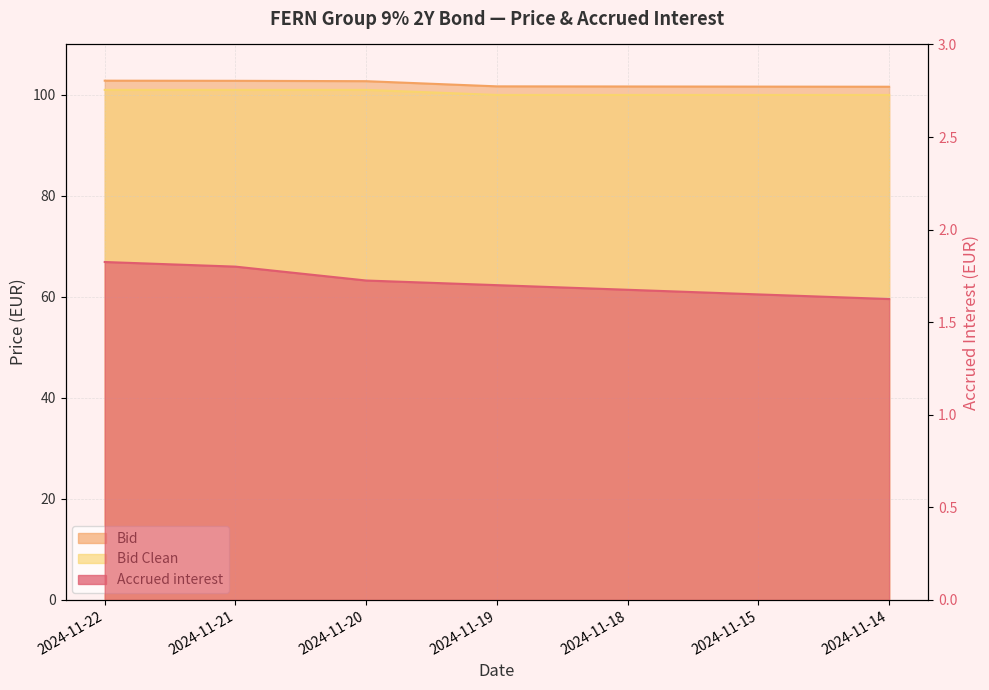

What is the difference between the maximum and minimum values in the Bid Clean series?

1.0